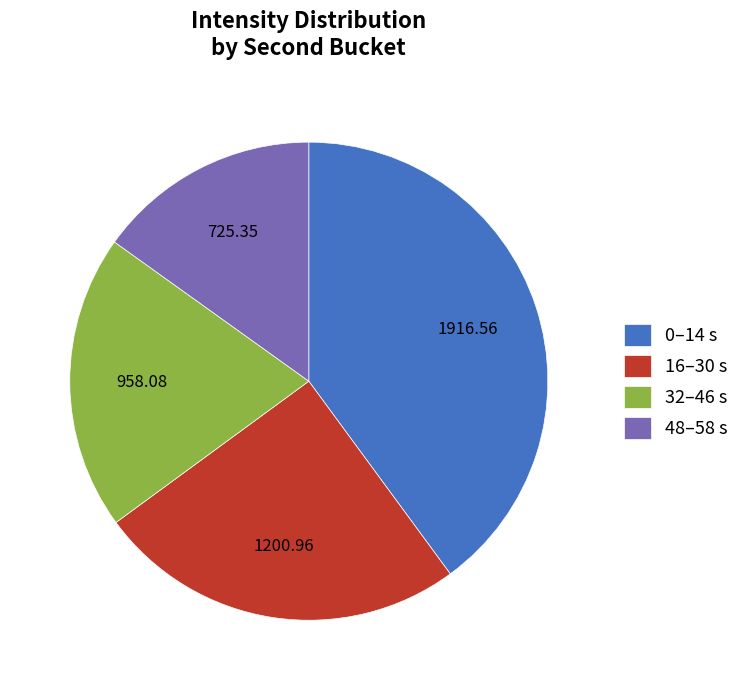

Rank the categories by value from highest to lowest.

0–14 s, 16–30 s, 32–46 s, 48–58 s